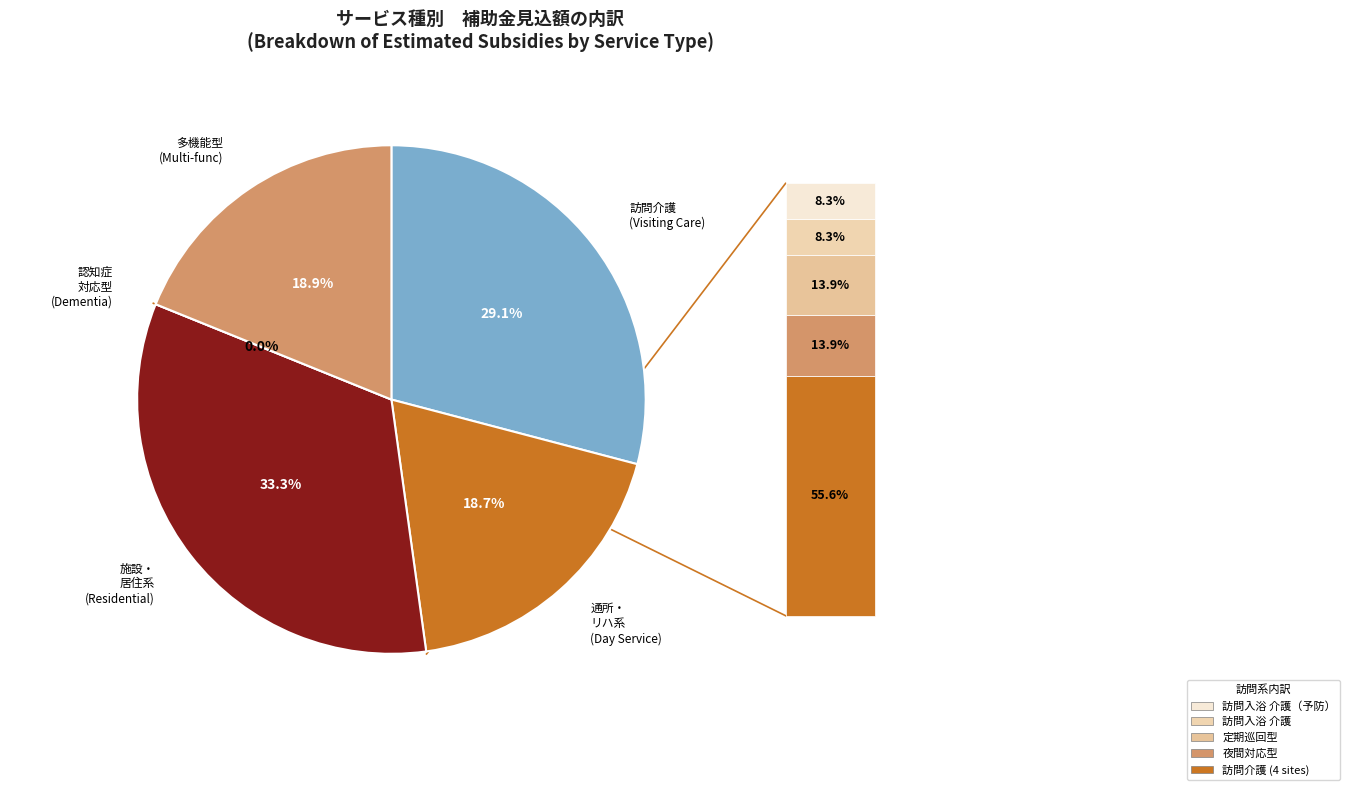

What is the change in value from 訪問入浴介護 to 小規模多機能型居宅介護（短期利用型）?

+214200